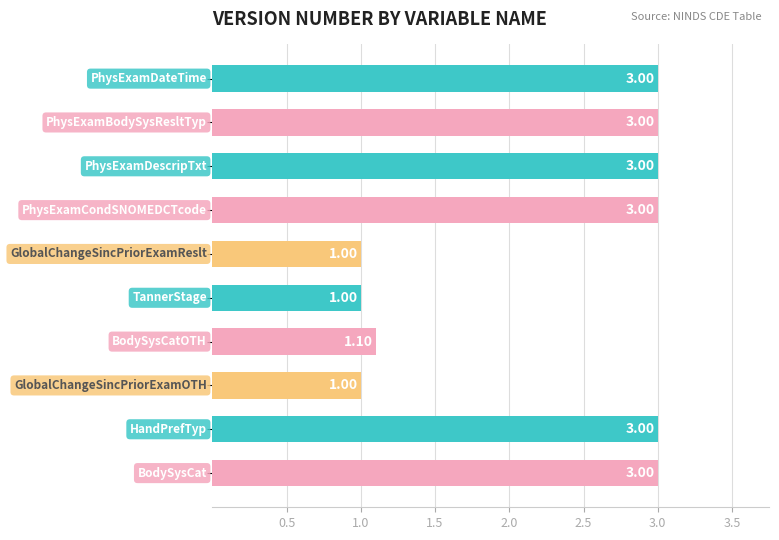

What is the sum of all values?

22.1